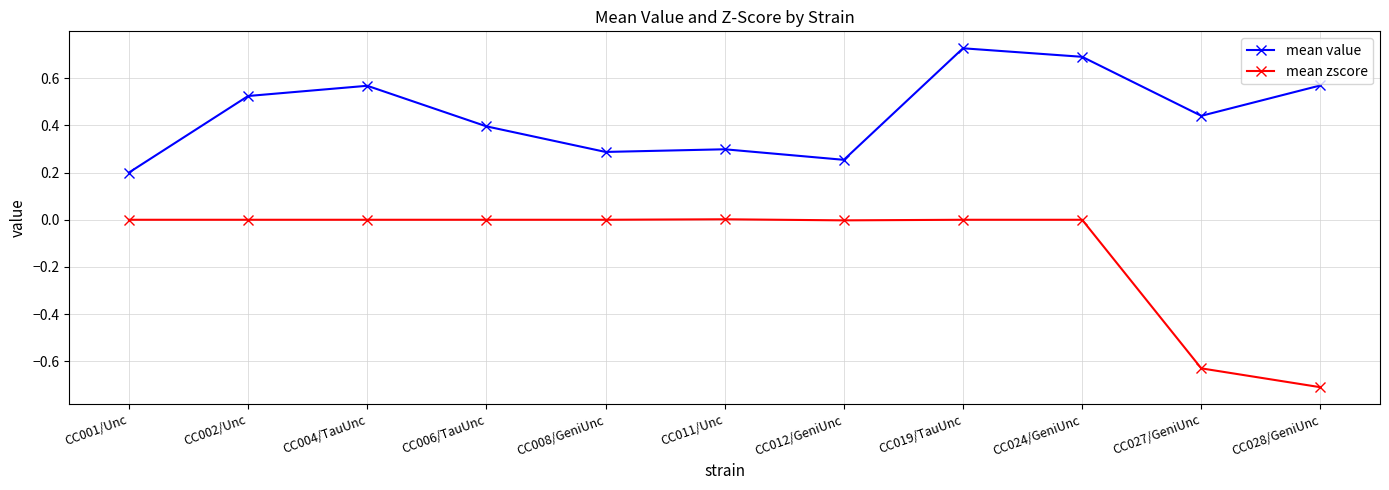

Is the value of mean zscore at CC001/Unc greater than the value of mean value at CC012/GeniUnc?

No